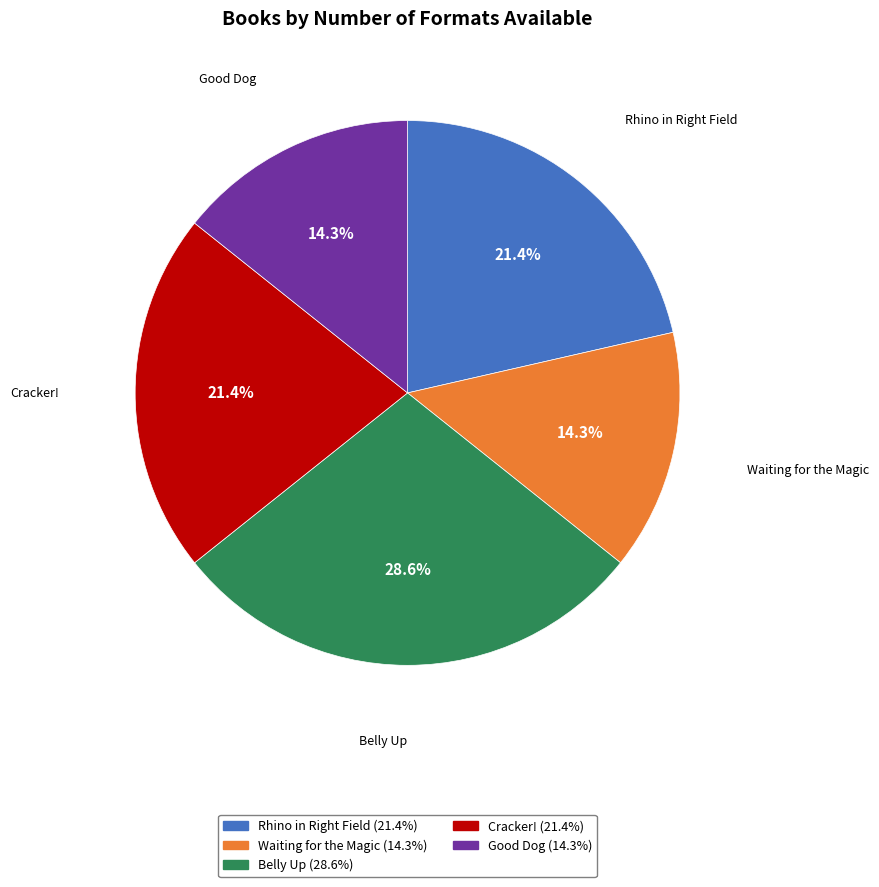

The Cracker! slice represents 21% of the pie. True or false?

True